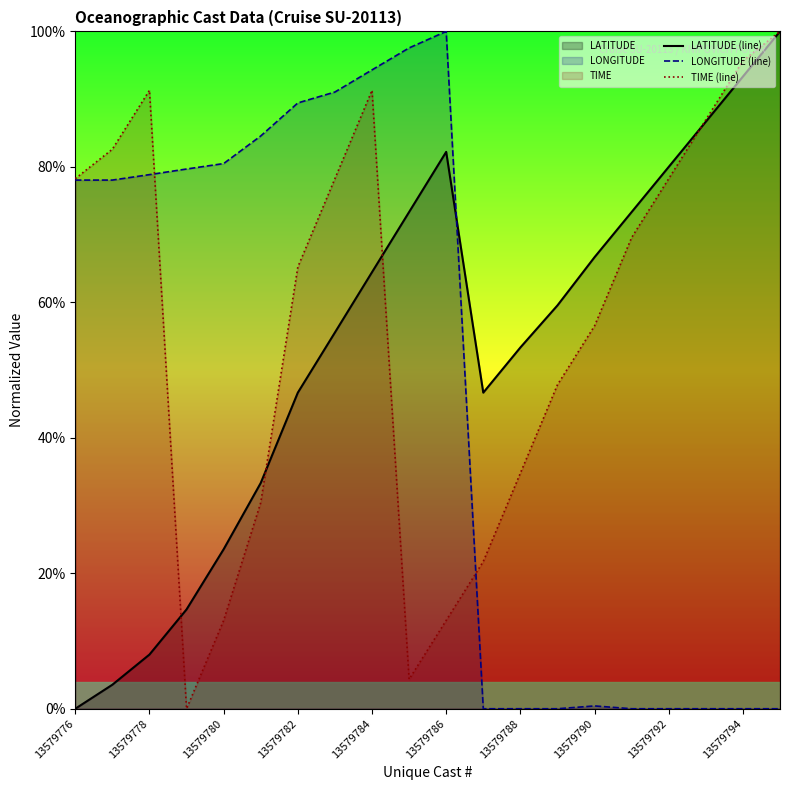

Reading right to left, what are all the values shown in this chart?

LATITUDE (line): 100.0	93.3	86.7	80.0	73.3	66.7	59.5	53.3	46.7	82.2	73.3	64.5	55.5	46.7	33.3	23.5	14.7	8.0	3.5	0.0
LONGITUDE (line): 0.0	0.0	0.0	0.0	0.0	0.4	0.0	0.0	0.0	100.0	97.6	94.3	91.0	89.4	84.6	80.5	79.7	78.9	78.0	78.0
TIME (line): 100.0	95.7	87.0	78.3	69.6	56.5	47.8	34.8	21.7	13.0	4.3	91.3	78.3	65.2	30.4	13.0	0.0	91.3	82.6	78.3